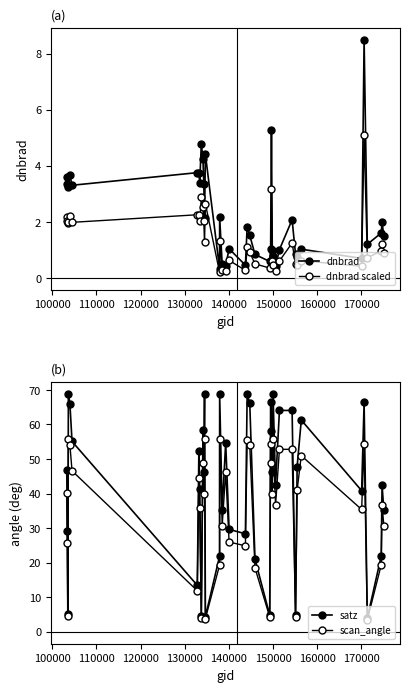

Is this an area chart (filled region under the line)?

No